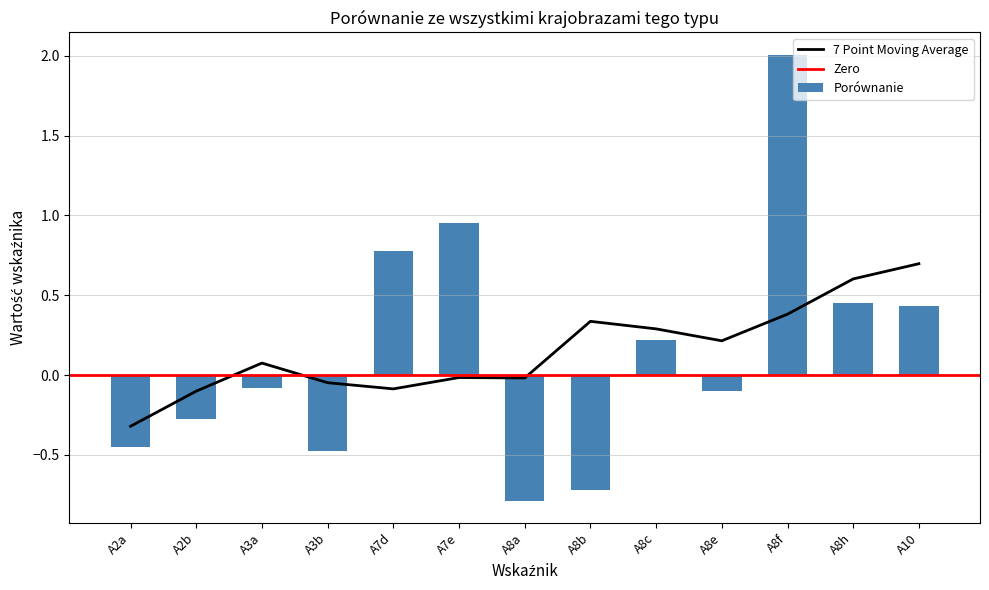

Rank the categories by value from highest to lowest.

A8f, A7e, A7d, A8h, A10, A8c, A3a, A8e, A2b, A2a, A3b, A8b, A8a